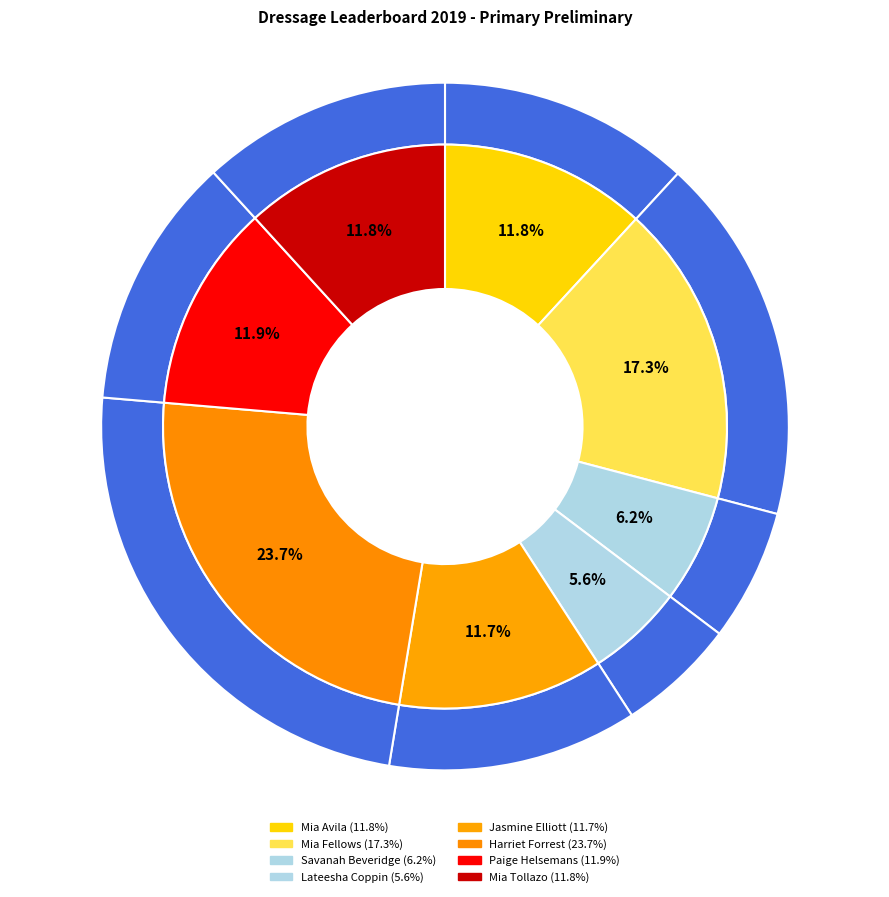

Count the number of slices in the pie.

8